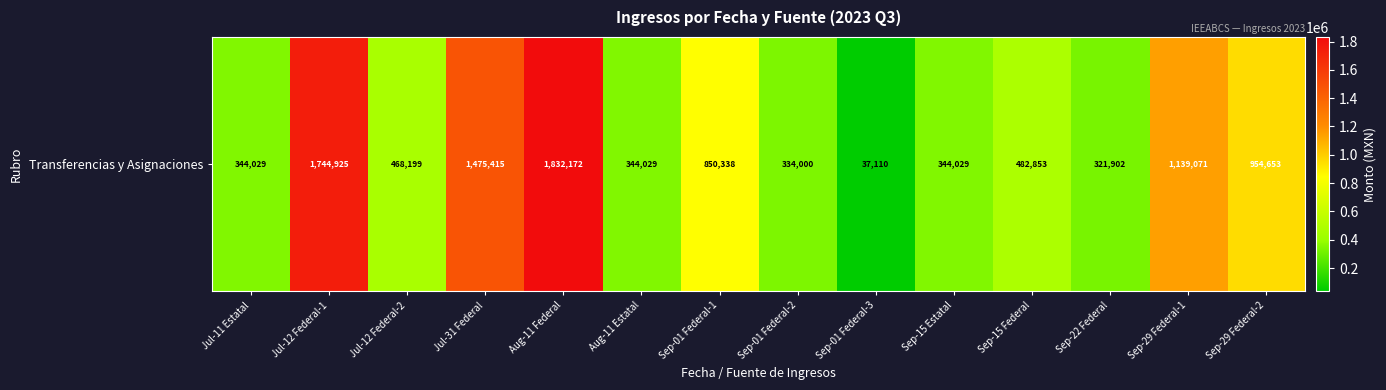

True or false: the data shows 603455 at Aug-11 Estatal.

False